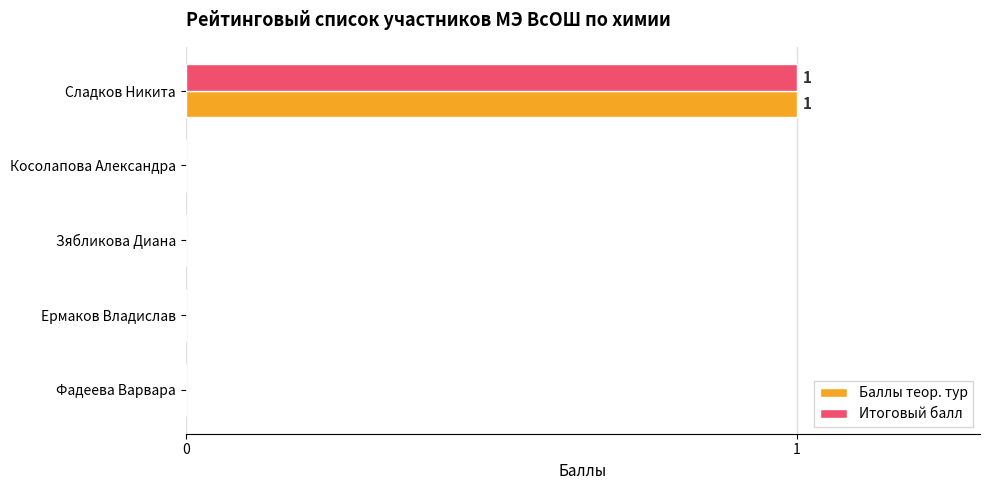

Which label corresponds to the largest value in the chart?

Сладков Никита